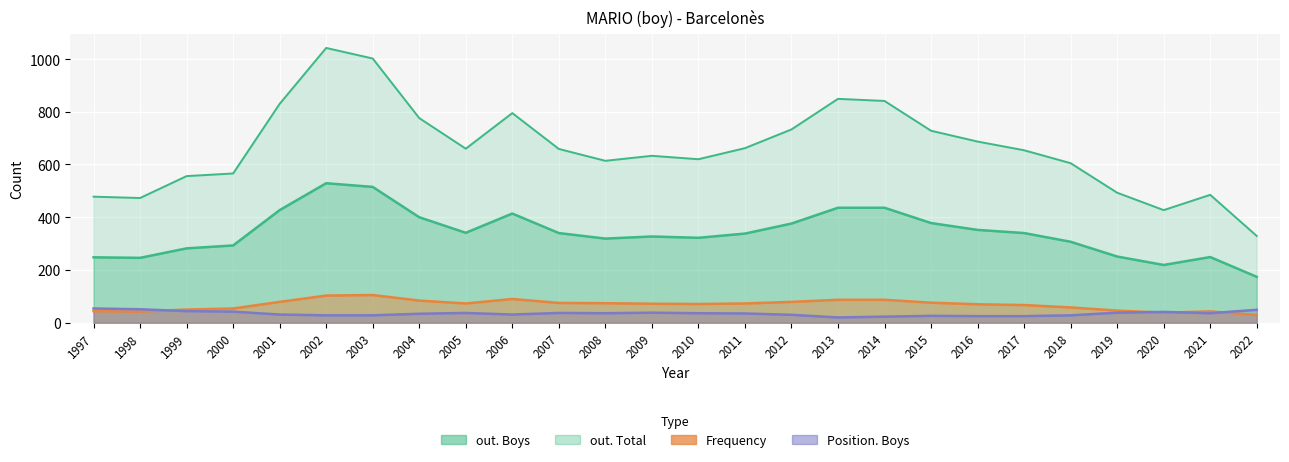

What are all the series names shown in the legend?

out. Boys, out. Total, Frequency, Position. Boys